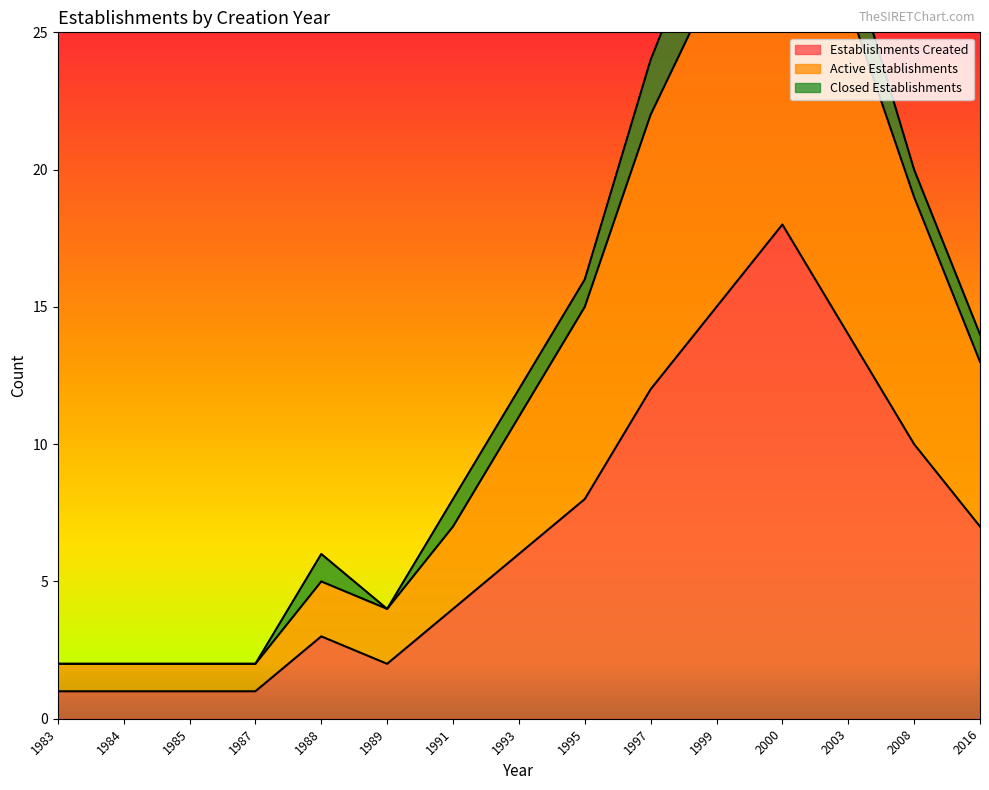

At which label does Active Establishments reach its minimum?

1983